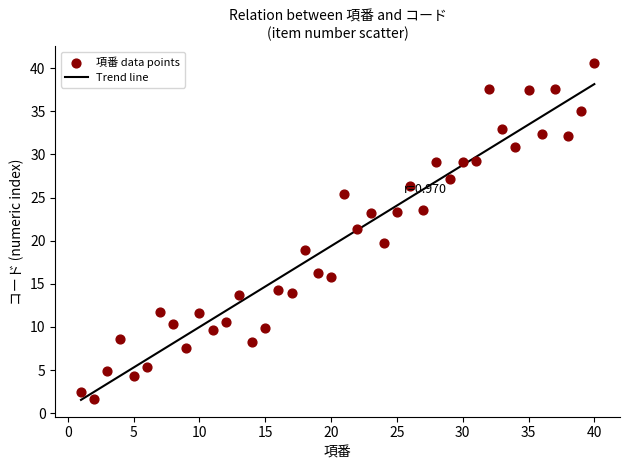

What is the range of X values (max minus min)?

39.0